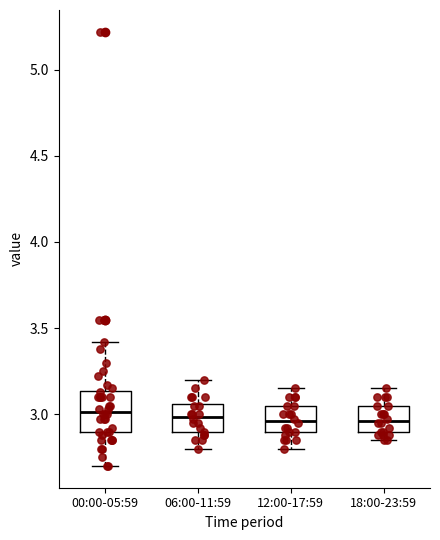

Reading left to right, read every box against the y-axis: the position of its median line, the range the box covers, and the ends of its whiskers. The values are not printed on the chart, so give them approximately, as read against the axis.

00:00-05:59: median 3.00, box 2.90 to 3.15, whiskers 2.70 to 3.40
06:00-11:59: median 3.00, box 2.90 to 3.05, whiskers 2.80 to 3.20
12:00-17:59: median 2.95, box 2.90 to 3.05, whiskers 2.80 to 3.15
18:00-23:59: median 2.95, box 2.90 to 3.05, whiskers 2.85 to 3.15